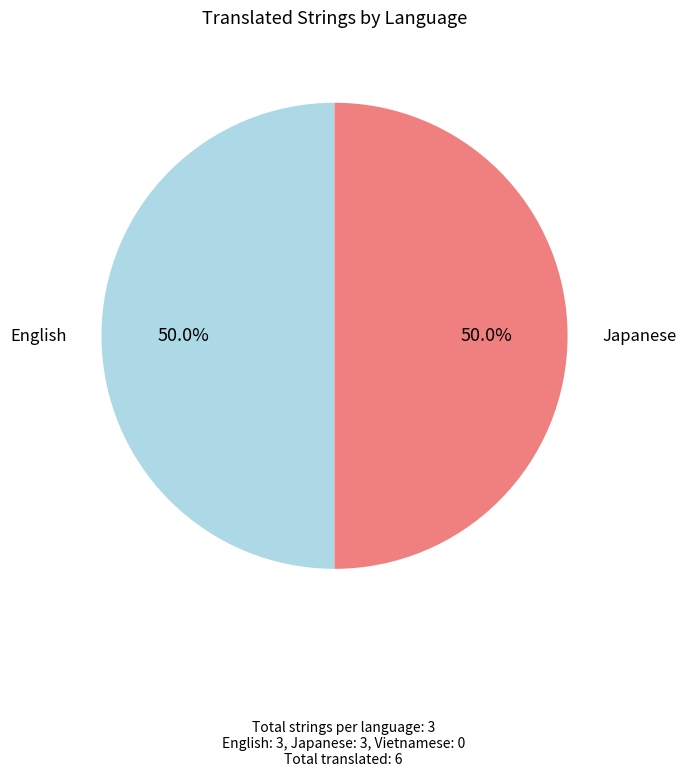

Rank the categories by value from highest to lowest.

English, Japanese, Vietnamese